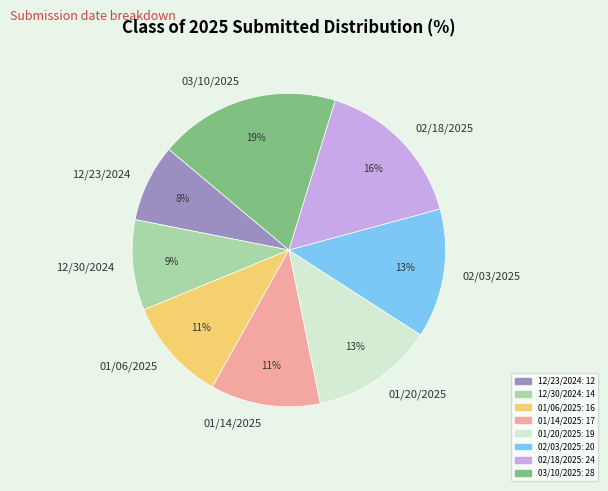

What is the largest slice in the pie chart?

03/10/2025